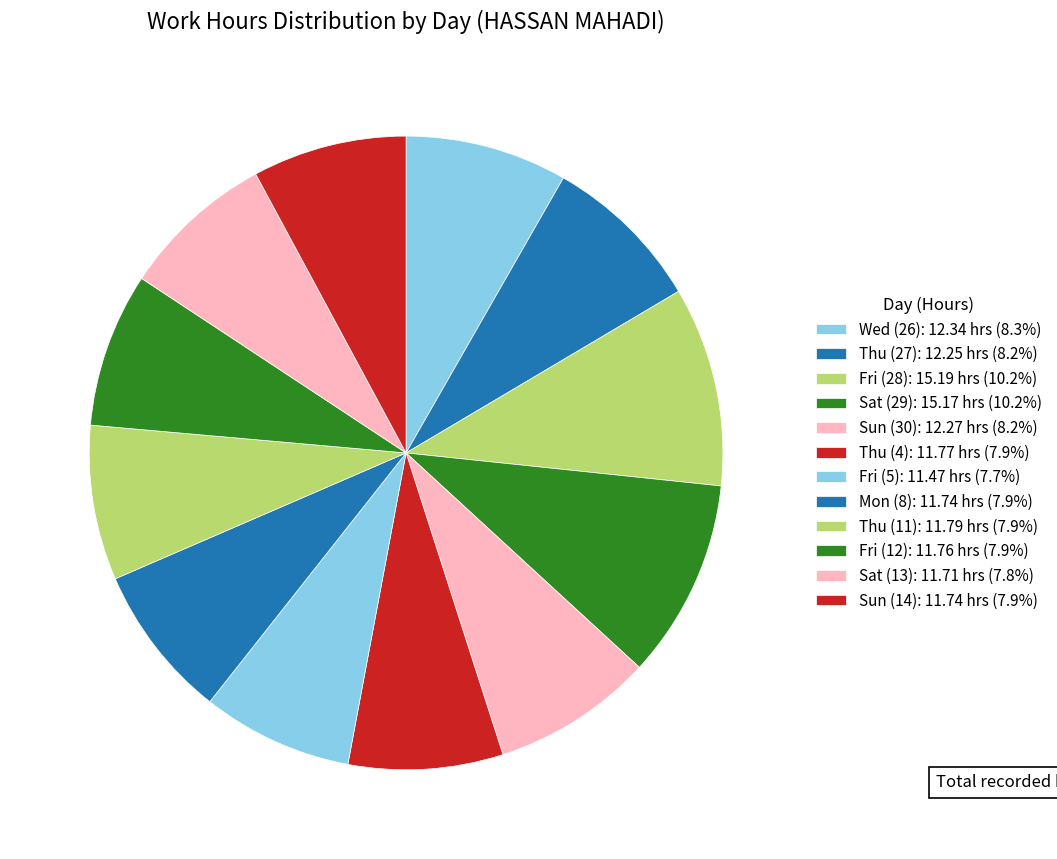

What is the change in value from Thu (27) to Thu (4)?

-0.5